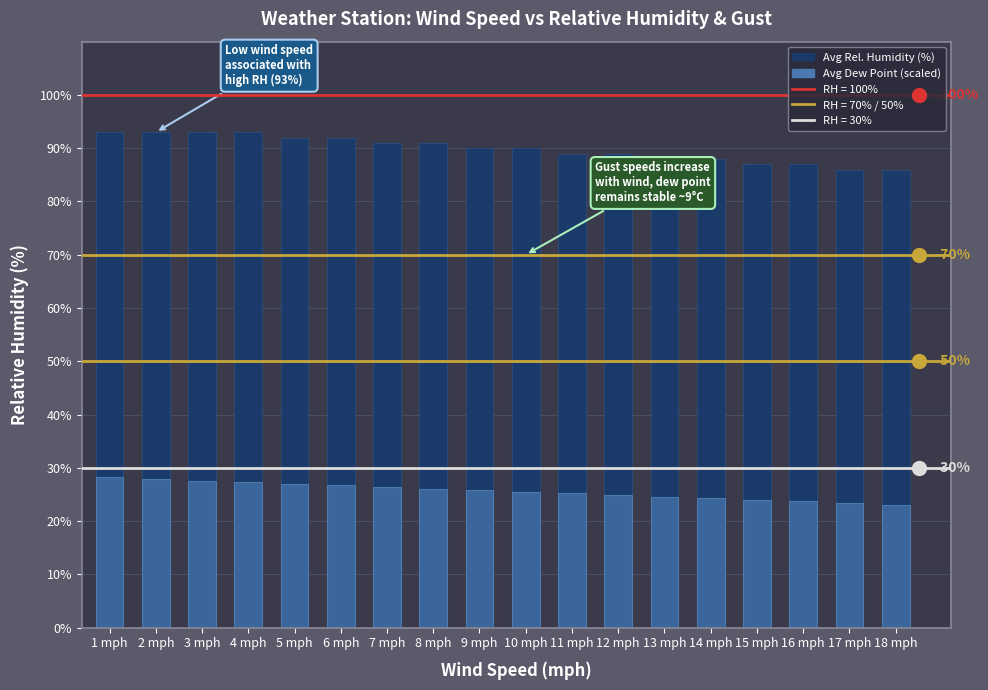

The value of Avg Rel. Humidity (%) at 13 mph is 88.0. True or false?

True